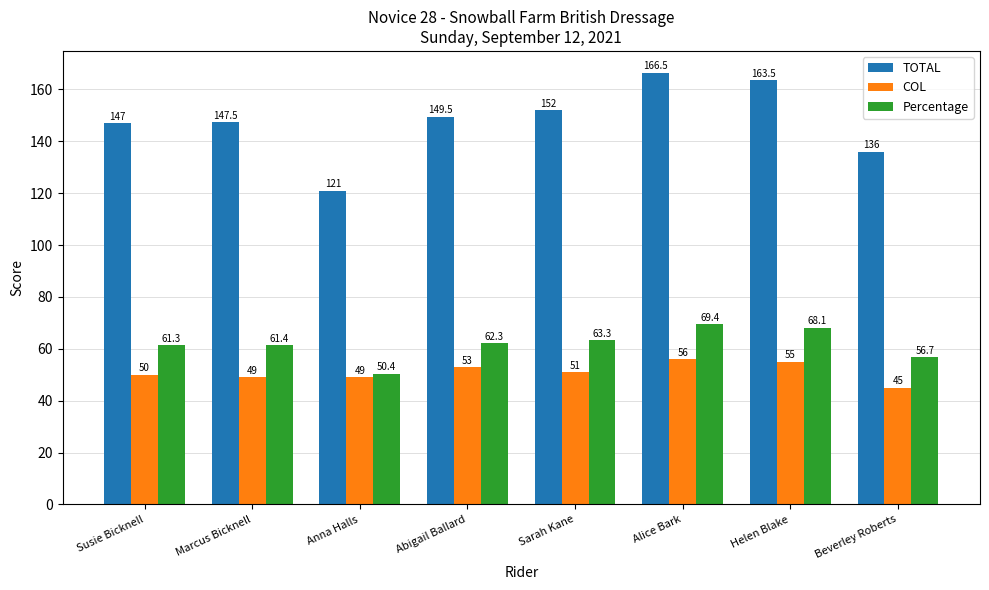

The value of COL at Abigail Ballard is 53.0. True or false?

True